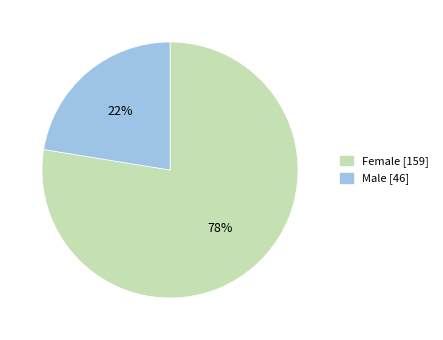

What is the largest slice in the pie chart?

Female